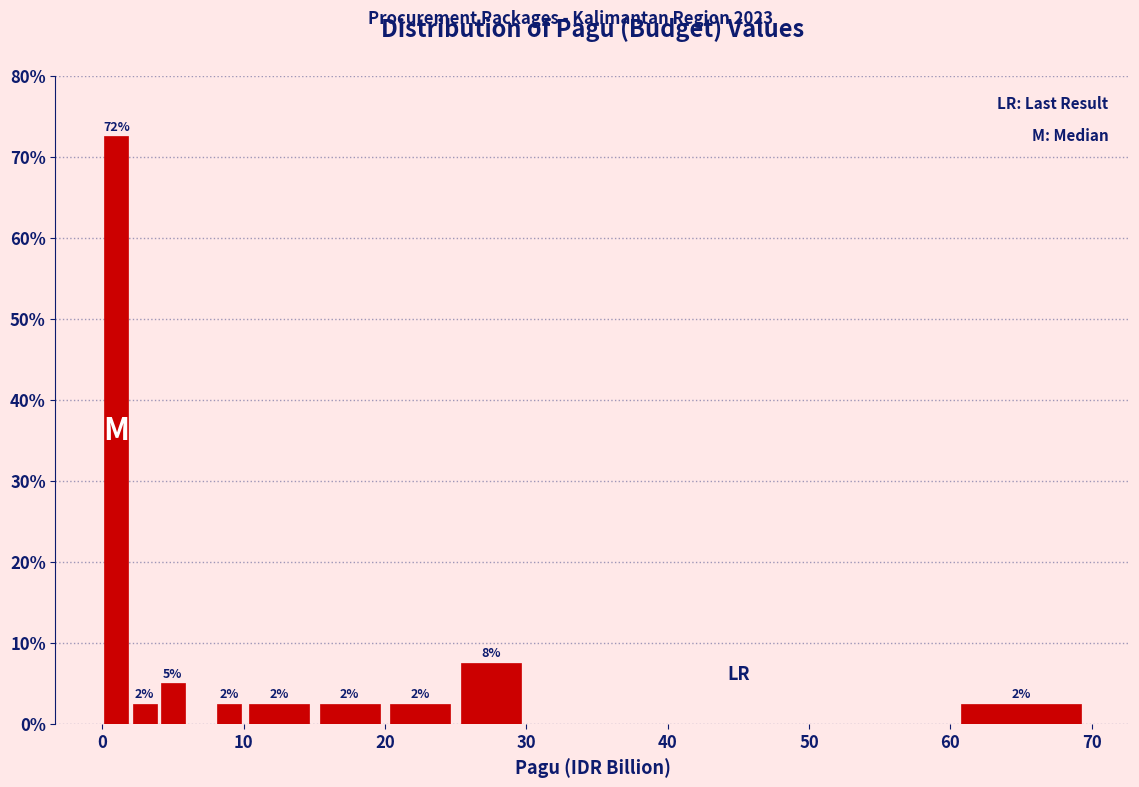

Around what value on the x-axis is the tallest bar? Give the approximate position of its centre, as read against the axis.

1